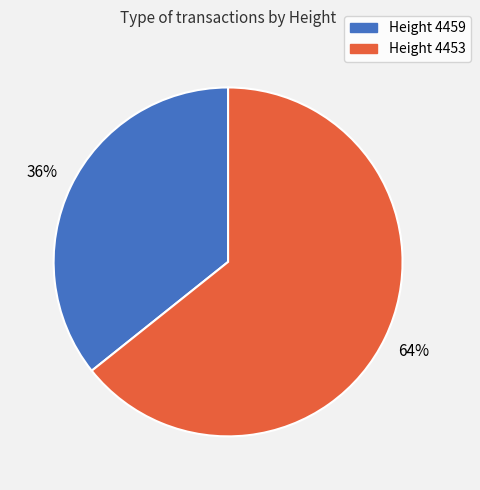

What percentage is the Height 4453 slice, to the nearest percent?

64%